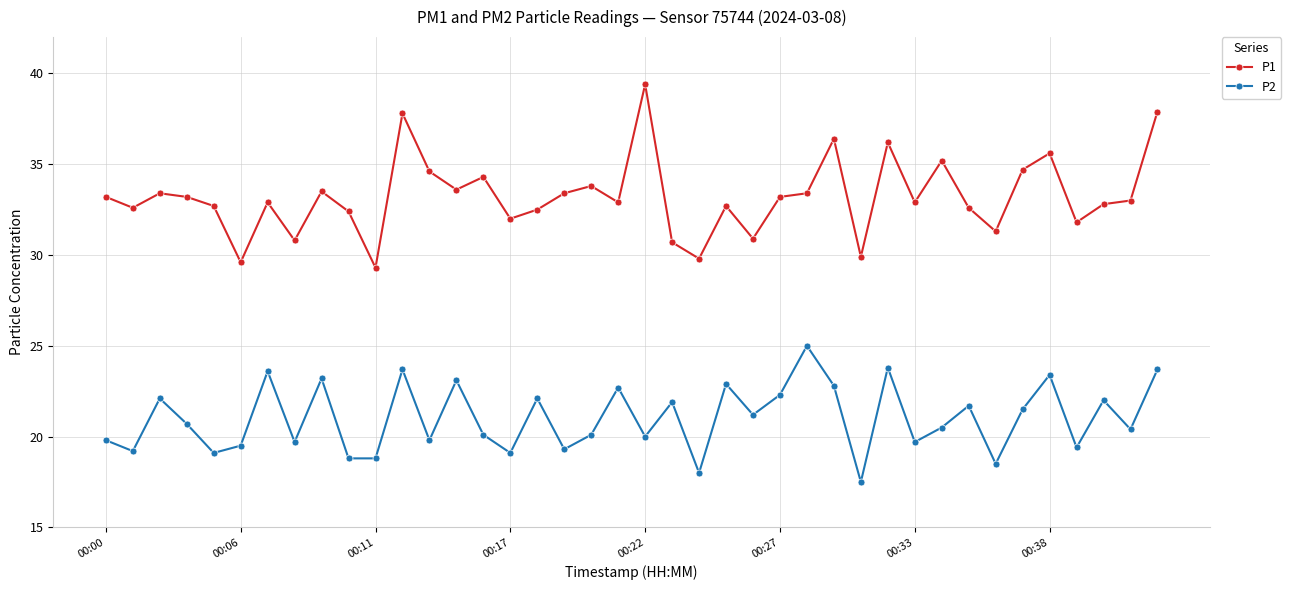

Which series has the widest spread of values?

P1